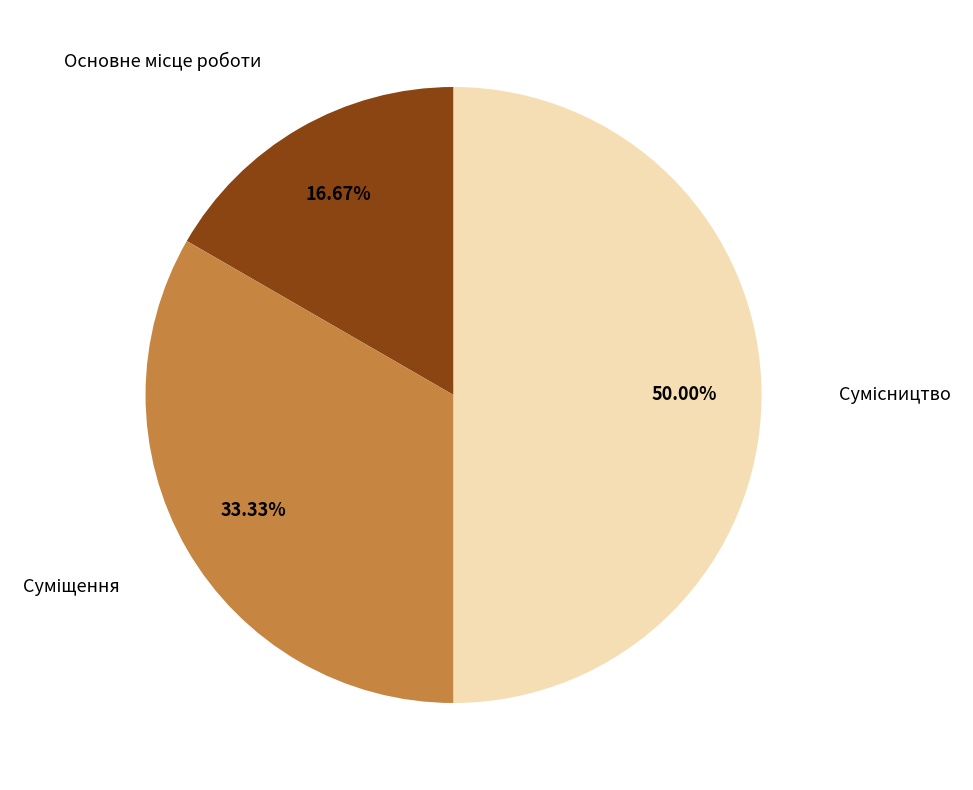

How many slices are in this pie chart?

3